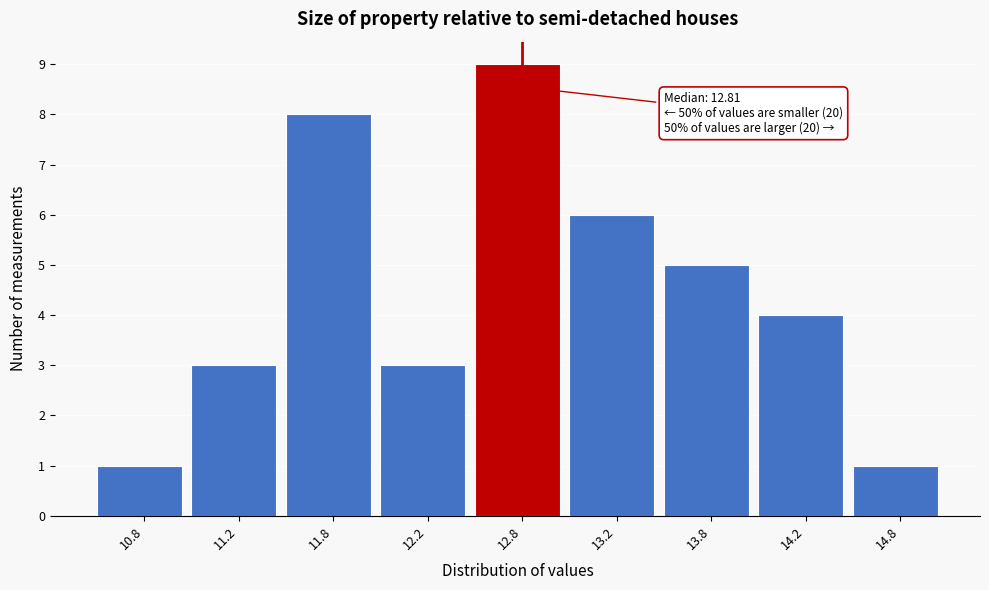

Reading left to right, list all the values displayed in this chart.

10.8=1	11.2=3	11.8=8	12.2=3	12.8=9	13.2=6	13.8=5	14.2=4	14.8=1